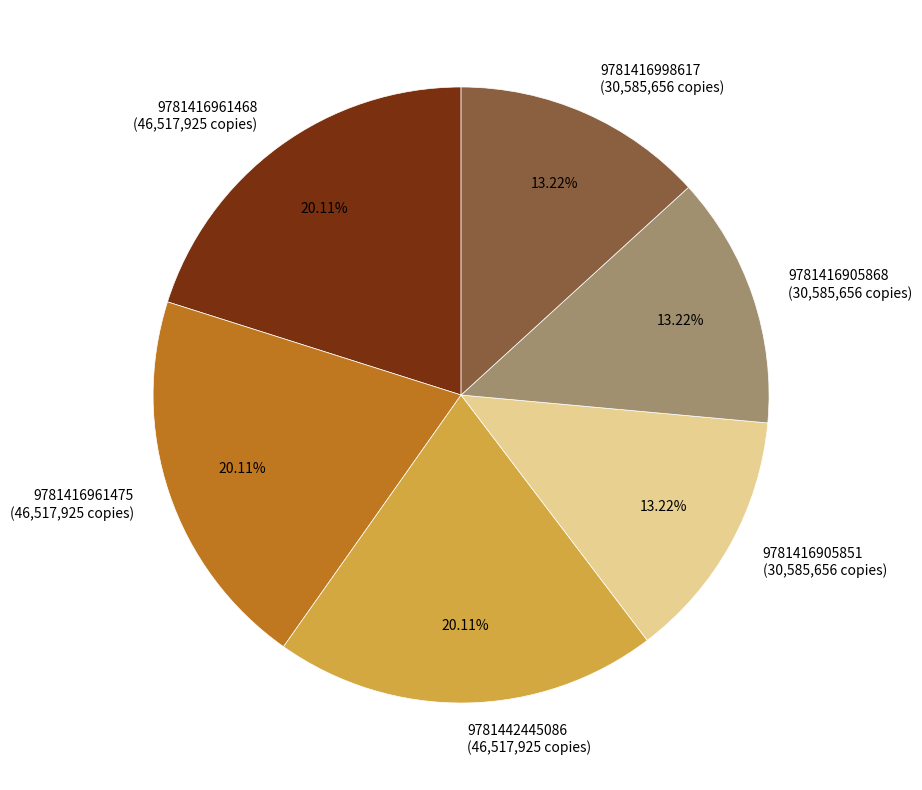

True or false: 9781416961475 accounts for 15% of the total.

False